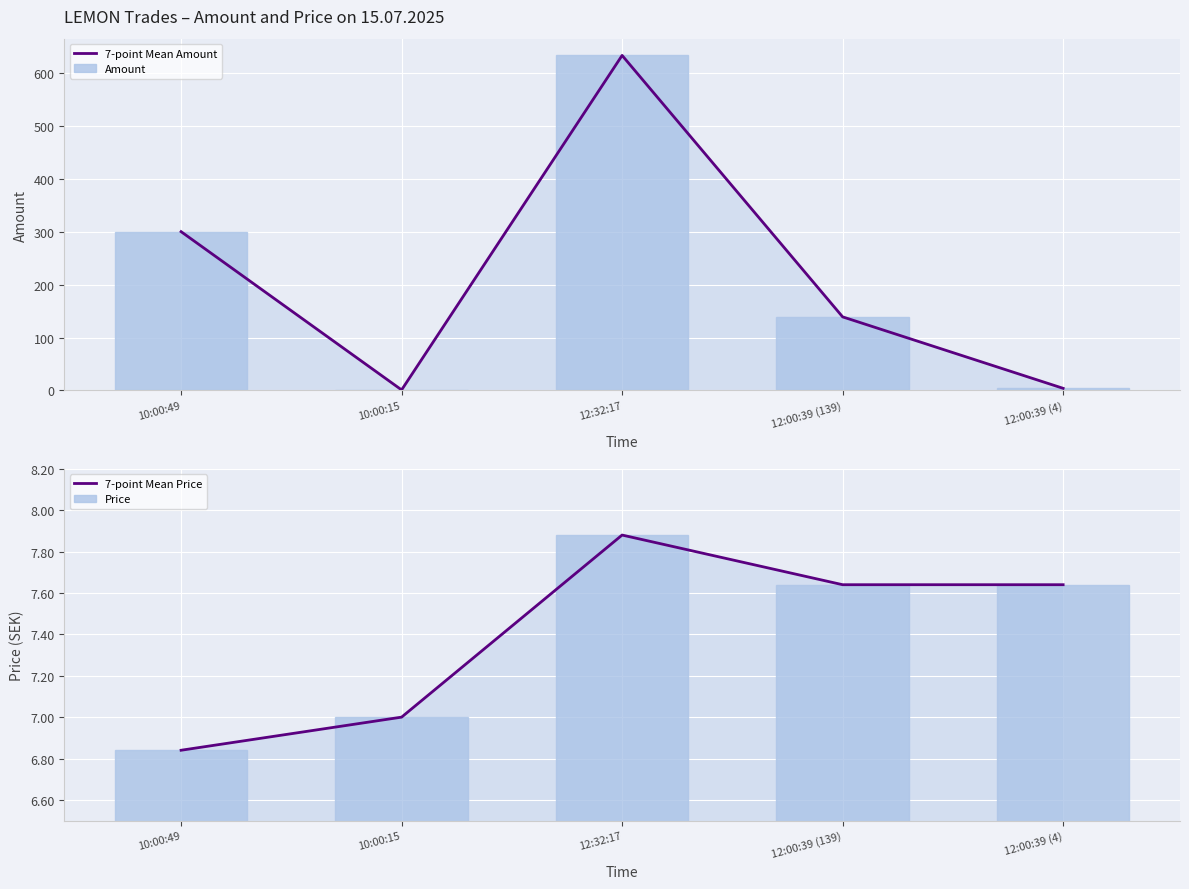

Does the chart contain any negative values?

No